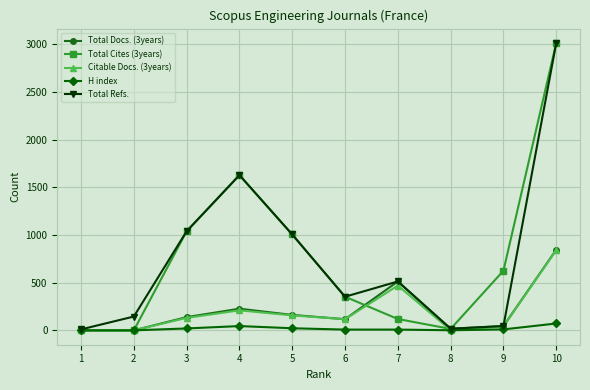

Which label corresponds to the largest value in the chart?

10